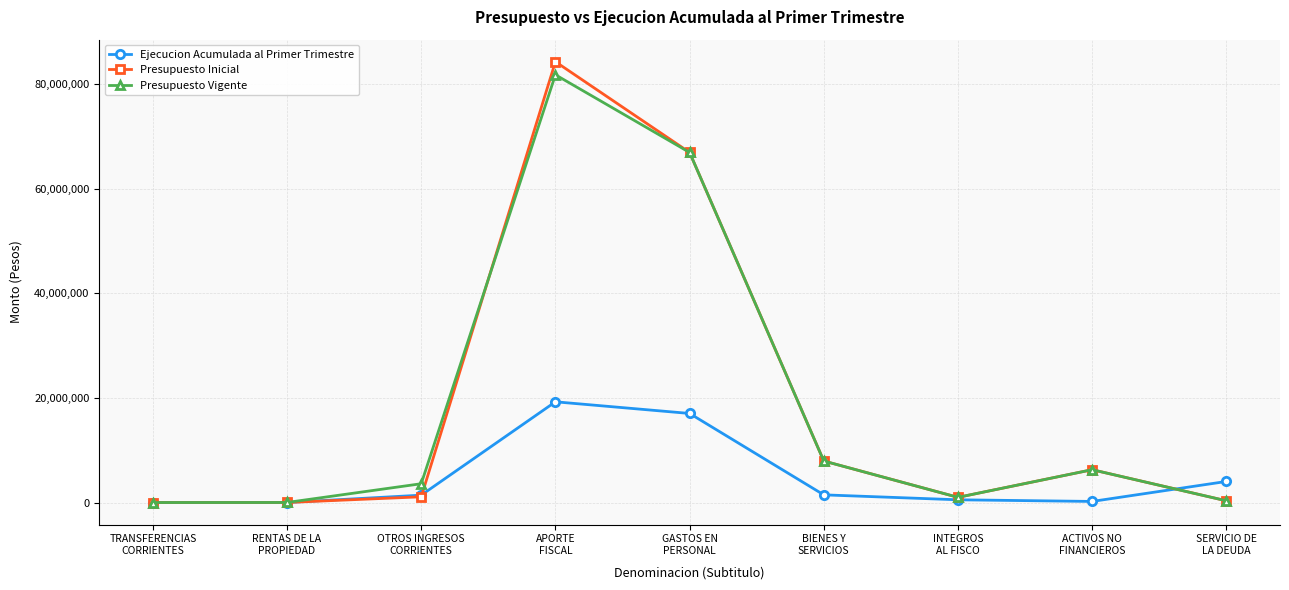

Which series has the largest range (max minus min)?

Presupuesto Inicial